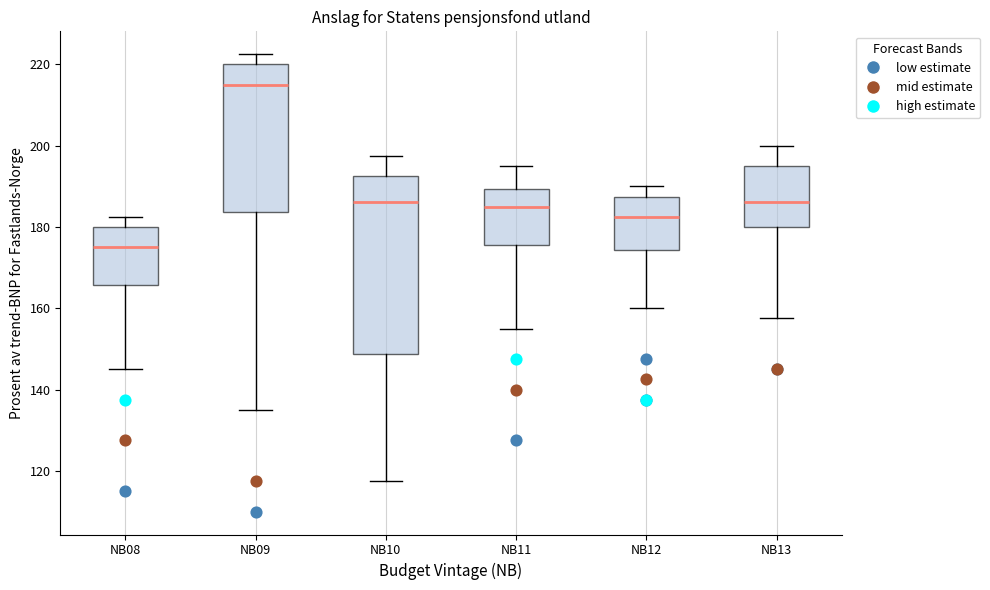

Which box is the tallest, from its lower edge to its upper edge?

NB10